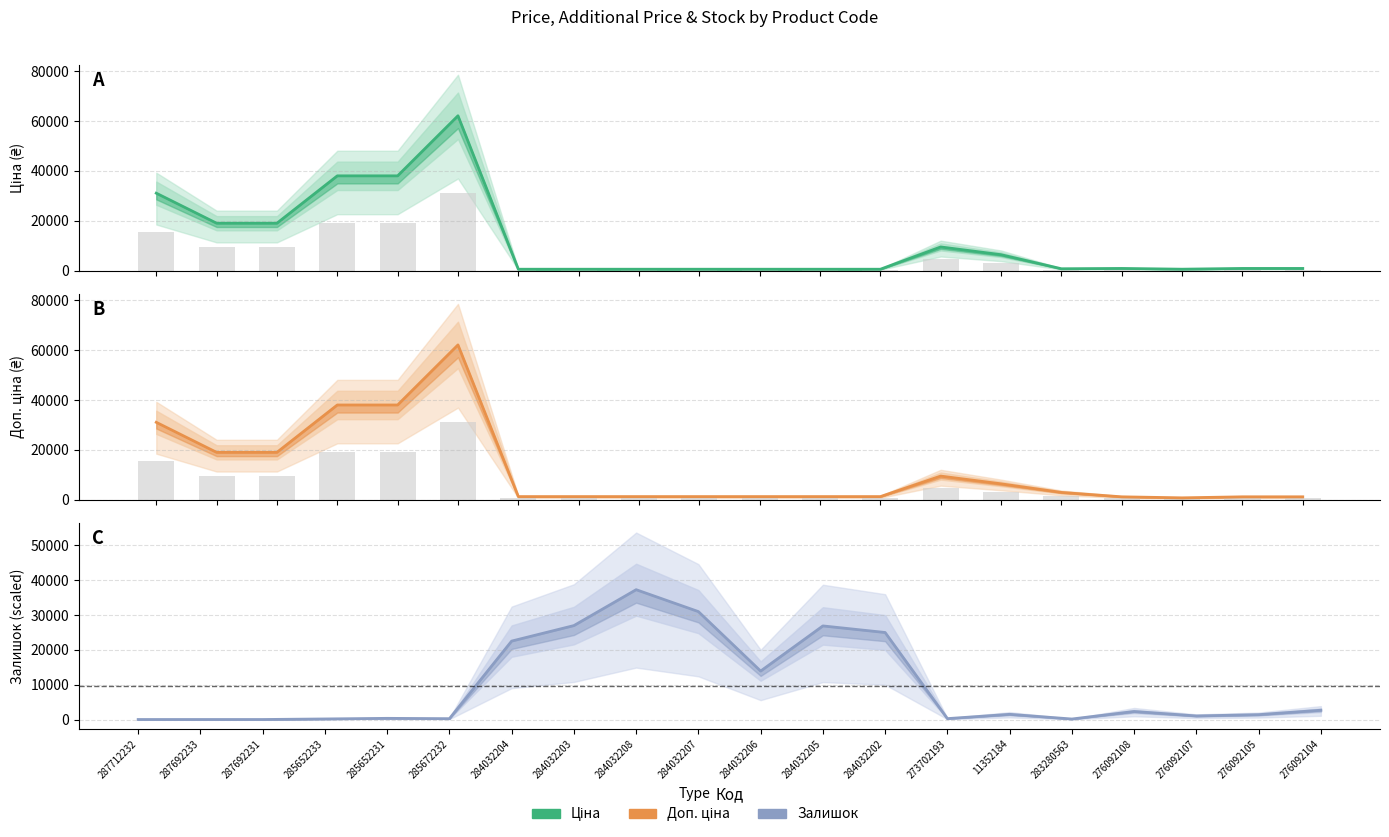

What is the spread (max minus min) of values at 284032208?

36725.1